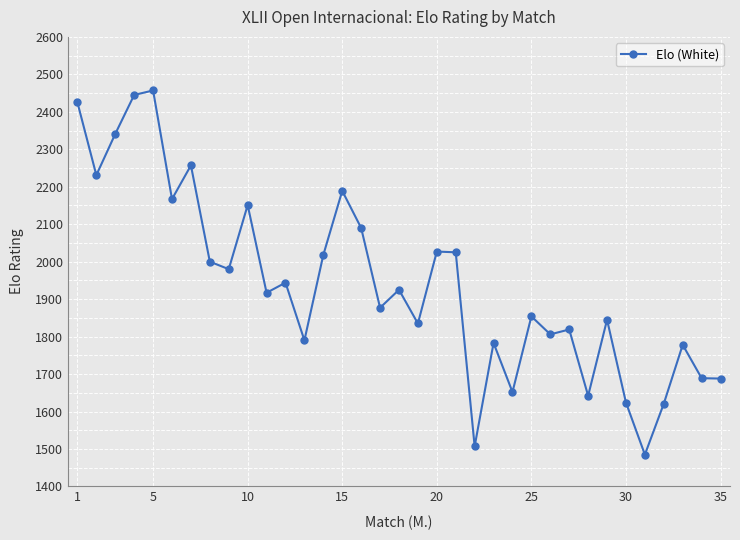

What is the difference between the maximum and minimum values?

972